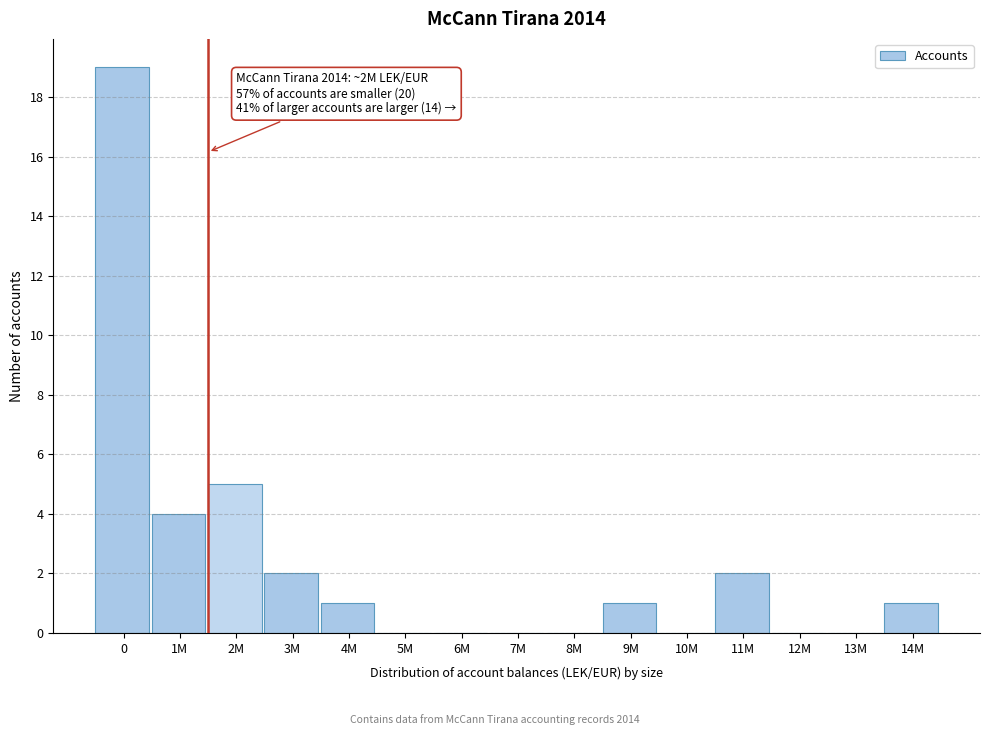

Reading right to left, what are all the values shown in this chart?

14M=1	13M=0	12M=0	11M=2	10M=0	9M=1	8M=0	7M=0	6M=0	5M=0	4M=1	3M=2	2M=5	1M=4	0=19